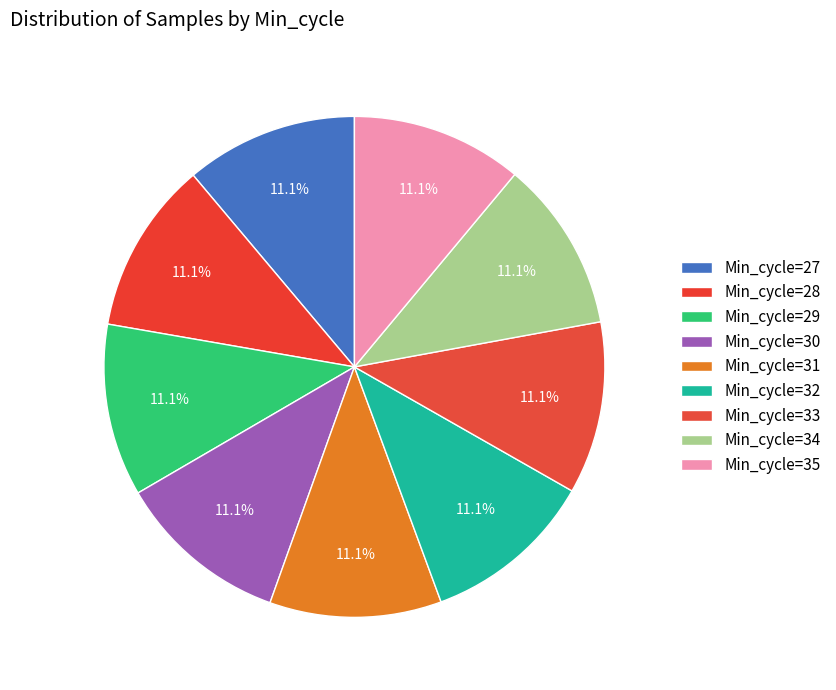

How many segments does this pie chart have?

9